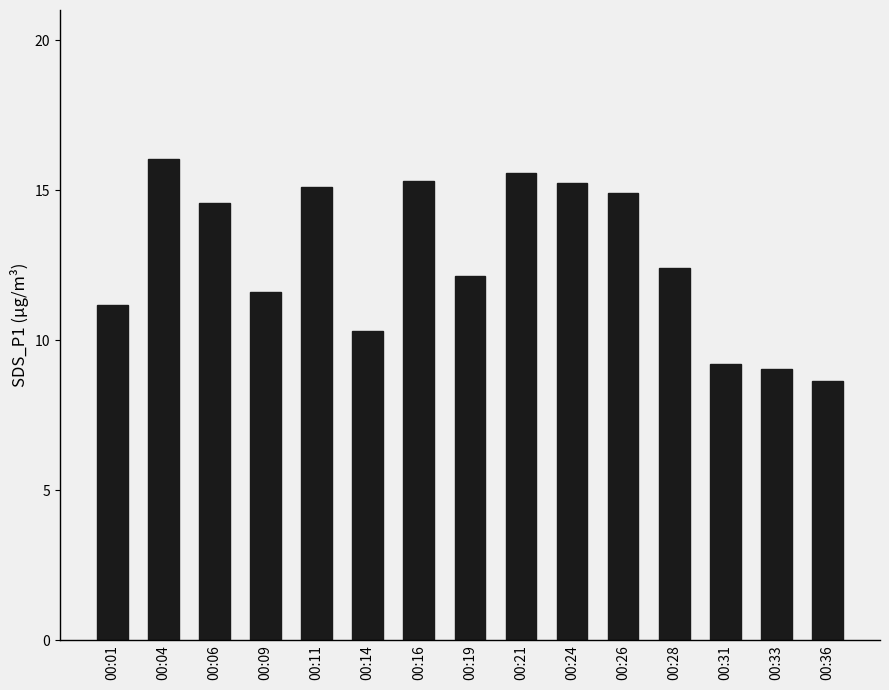

What is the maximum value shown in the chart?

16.0